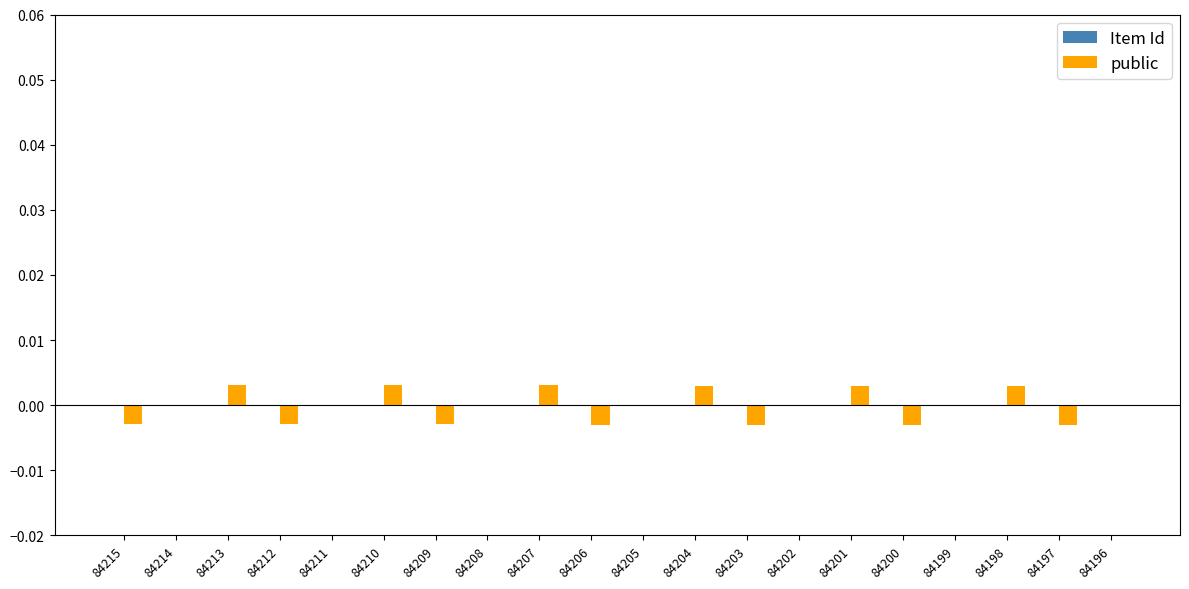

Between 84209 and 84204, which is larger?

84209